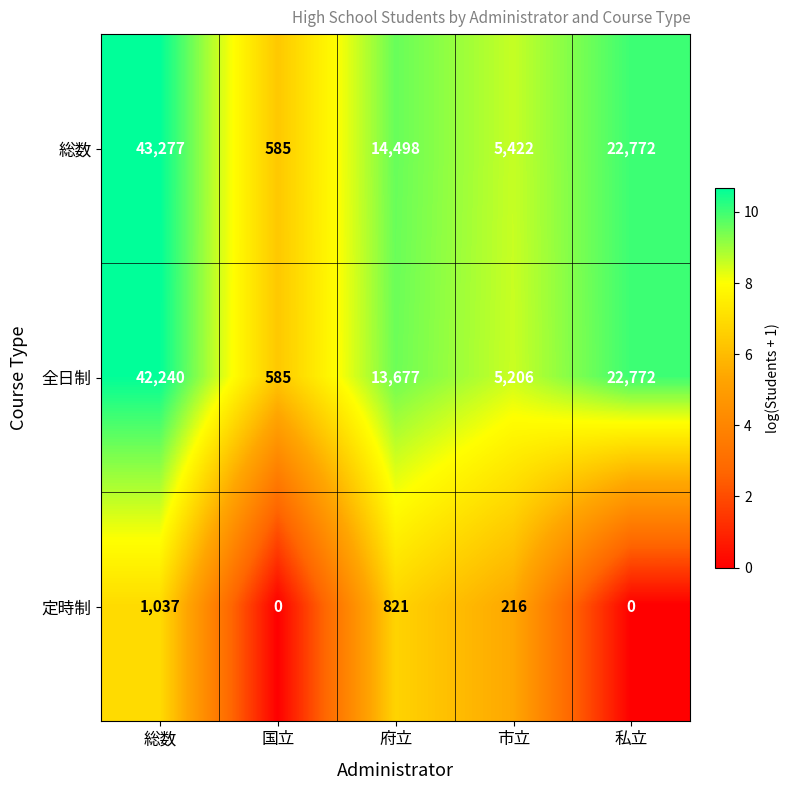

Where is 全日制 nearest to the value 21412?

私立